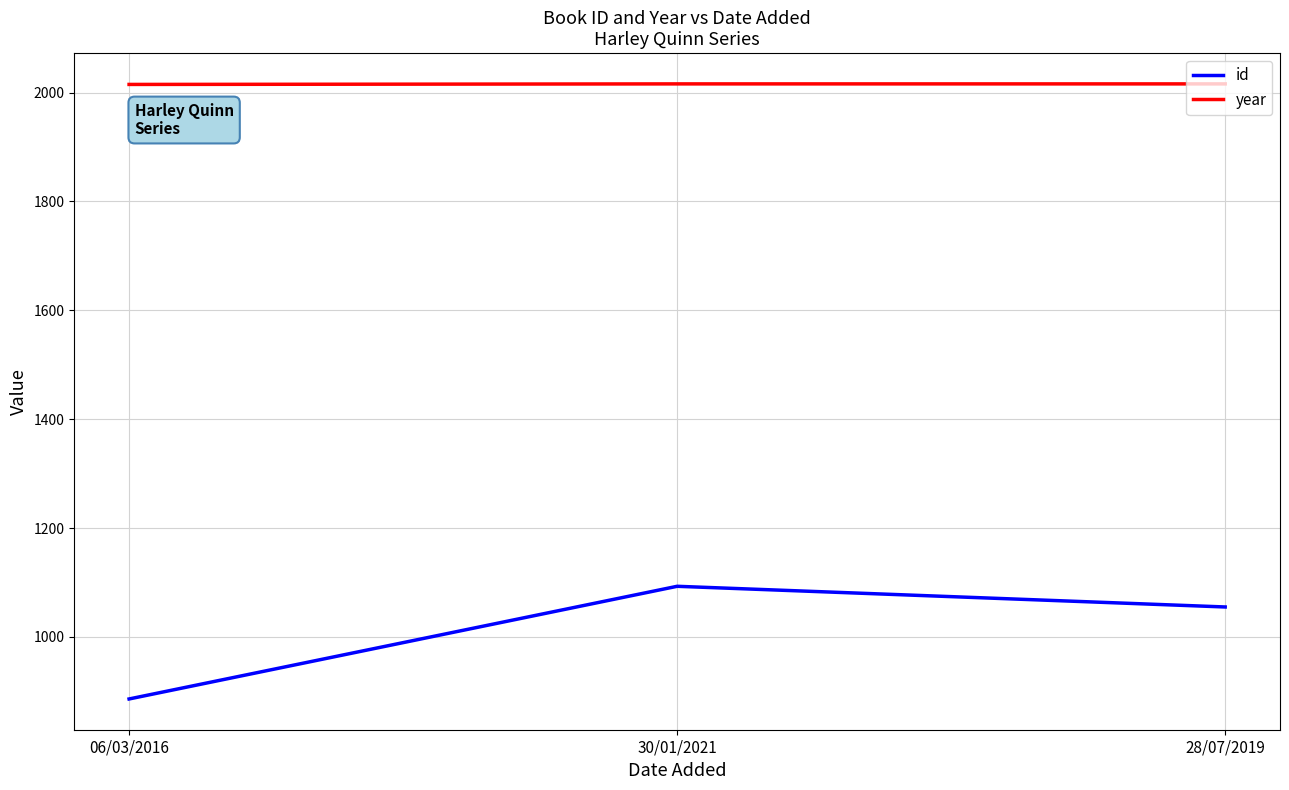

Does the chart display data point markers on the line(s)?

No